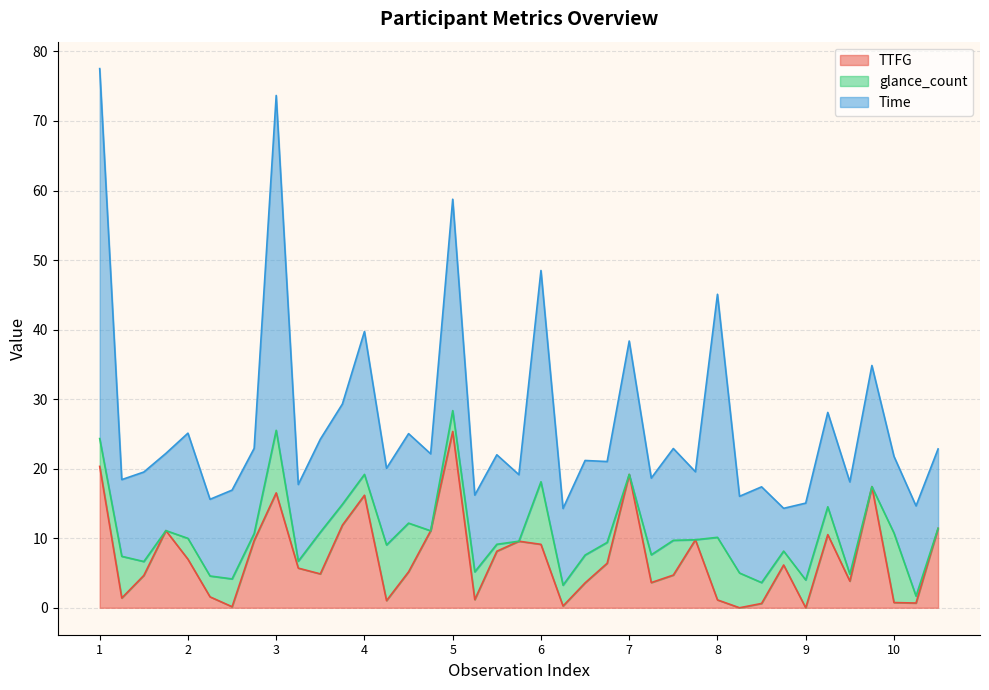

At which category is the sum across all series the highest?

1